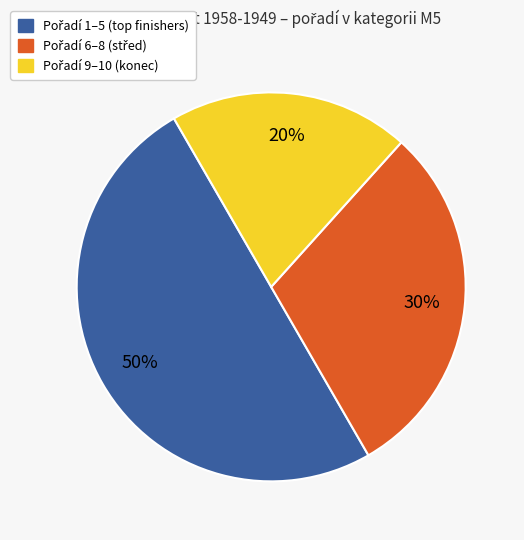

Count the number of slices in the pie.

3